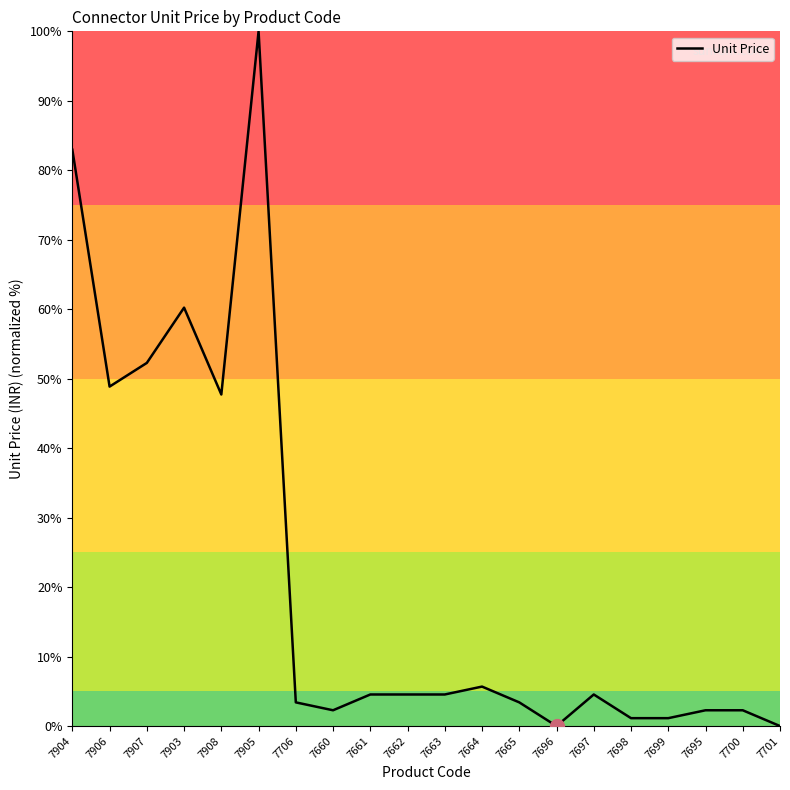

True or false: the data shows 52.3 at 7907.

True